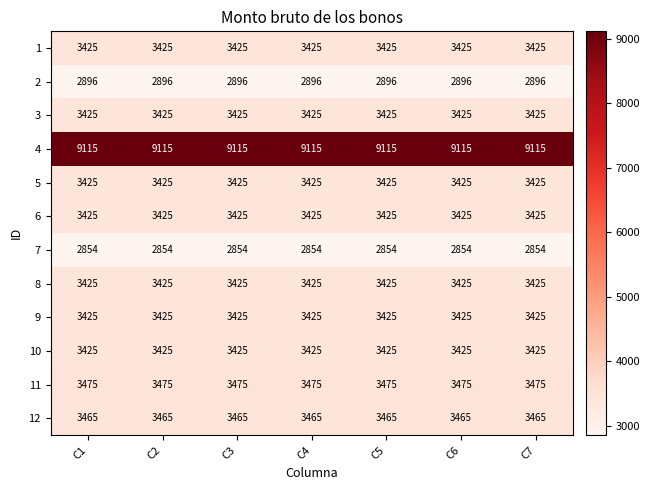

What is the minimum value shown in the chart?

2854